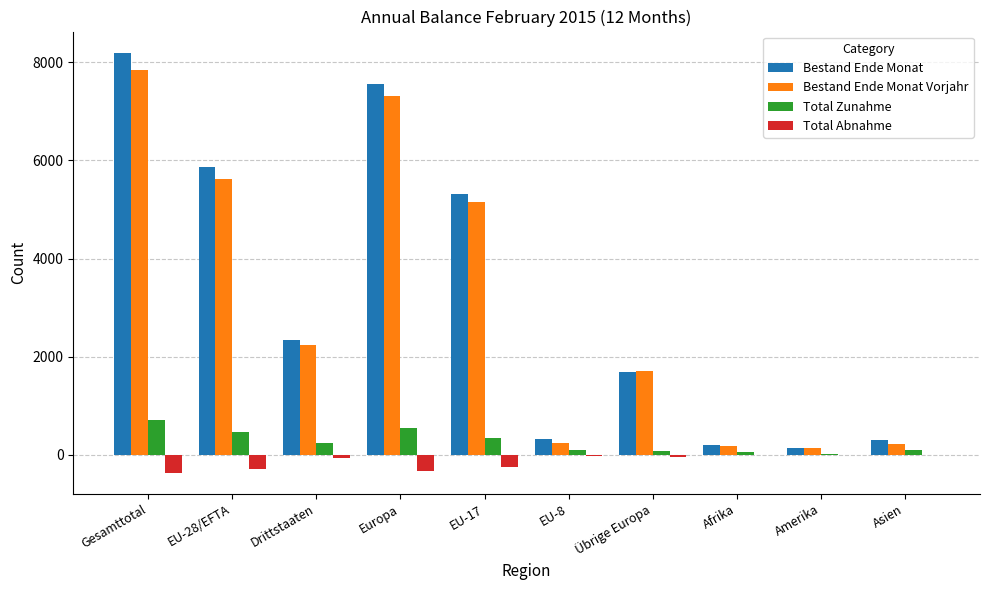

What is the sum of all Bestand Ende Monat Vorjahr values?

30656